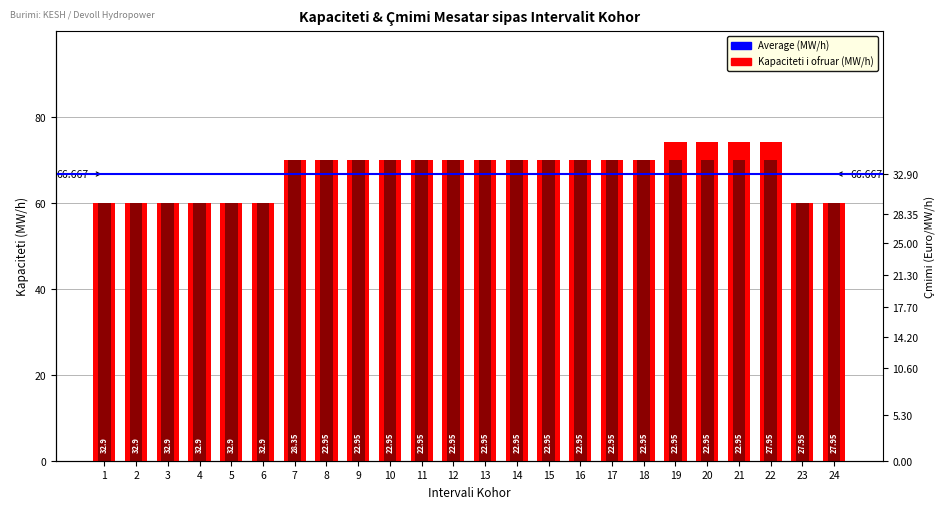

What is the value of the Kapaciteti total i kërkuar (MW/h) bar at the 7th from the left?

70